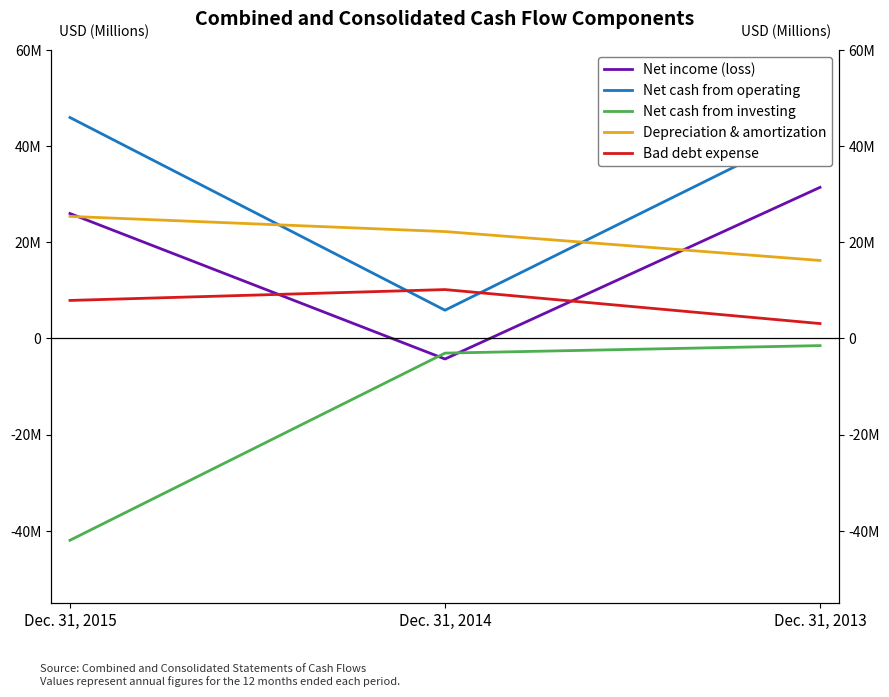

At which label does Net cash from operating first exceed 44480000?

Dec. 31, 2015